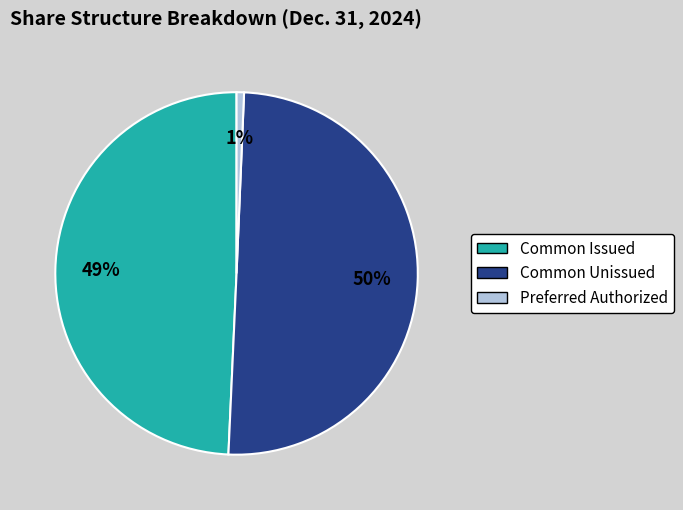

To the nearest percent, what is the difference between the largest and smallest slice percentages?

49%